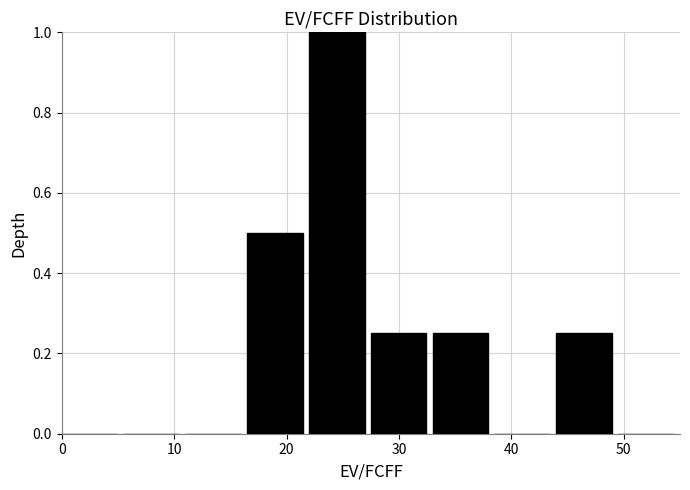

Reading left to right, transcribe this chart: for each bar, give the range it covers on the x-axis and its height. Neither the bar edges nor the heights are printed on the chart, so give them approximately, as read against the axes.

0.0 to 5.5: 0
5.5 to 11.0: 0
11.0 to 16.5: 0
16.5 to 22.0: 0.50
22.0 to 27.5: 1.00
27.5 to 33.0: 0.26
33.0 to 38.5: 0.26
38.5 to 44.0: 0
44.0 to 49.5: 0.26
49.5 to 55.0: 0